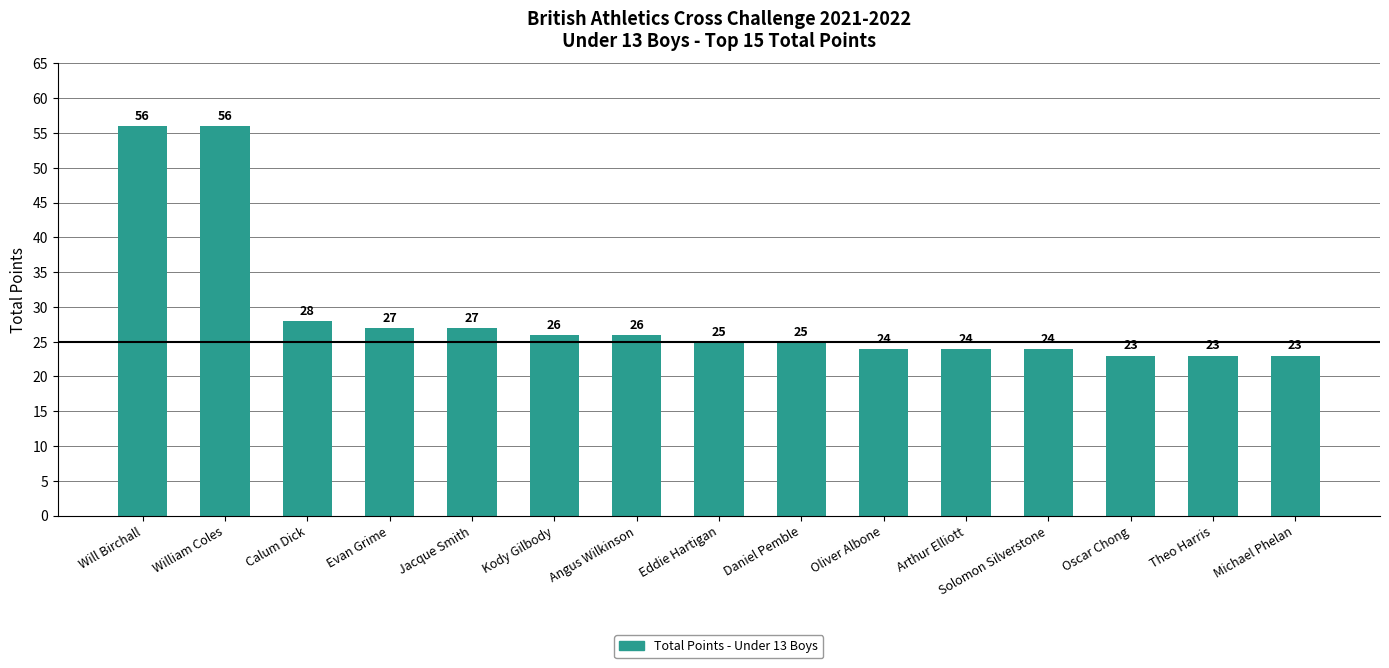

What is the value of the 7th bar from the left?

26